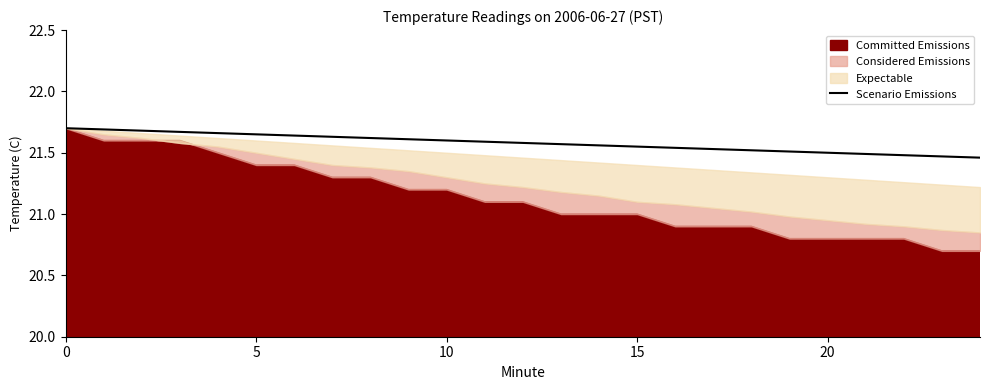

Which has a higher value, 19 or 8?

8